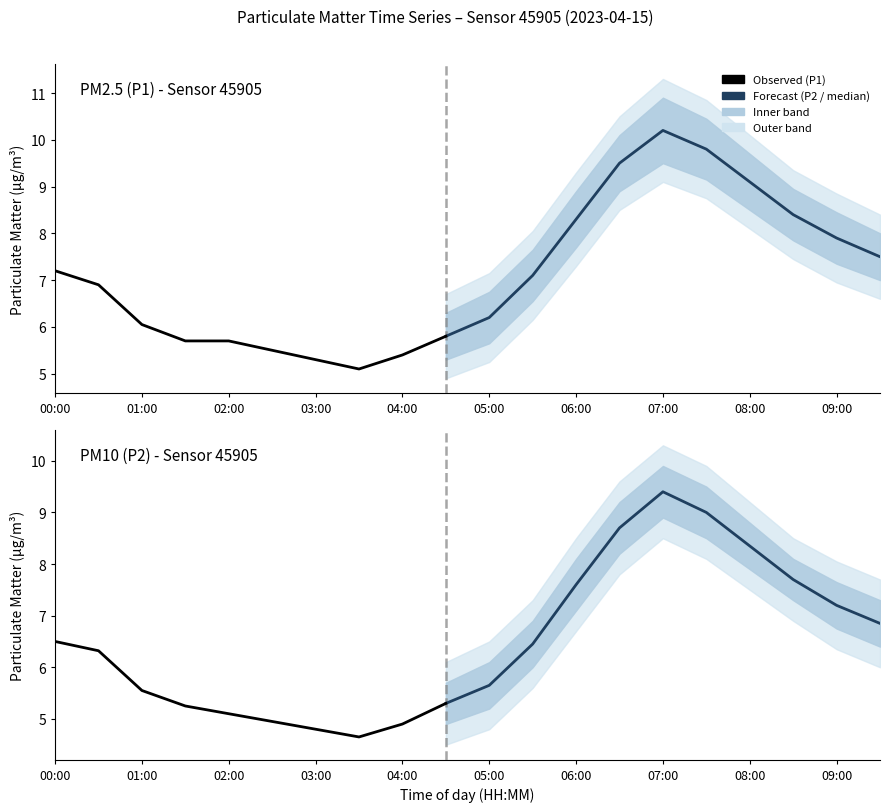

What is the label of the 9th point from the right?

05:30